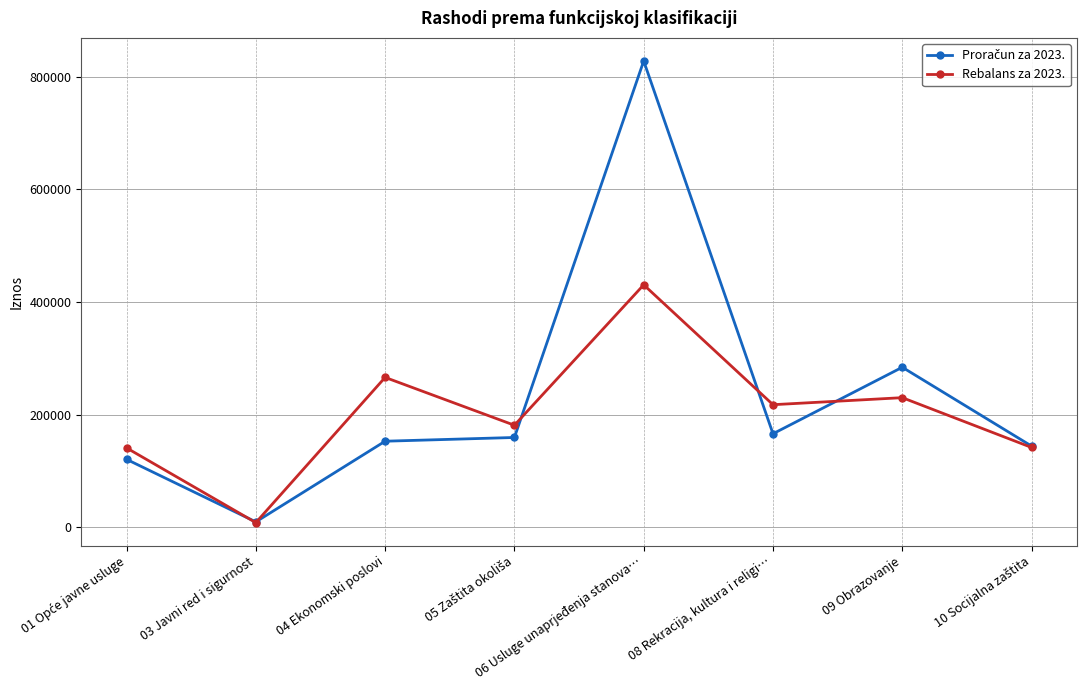

At which category does Rebalans za 2023. reach its first local valley?

03 Javni red i sigurnost